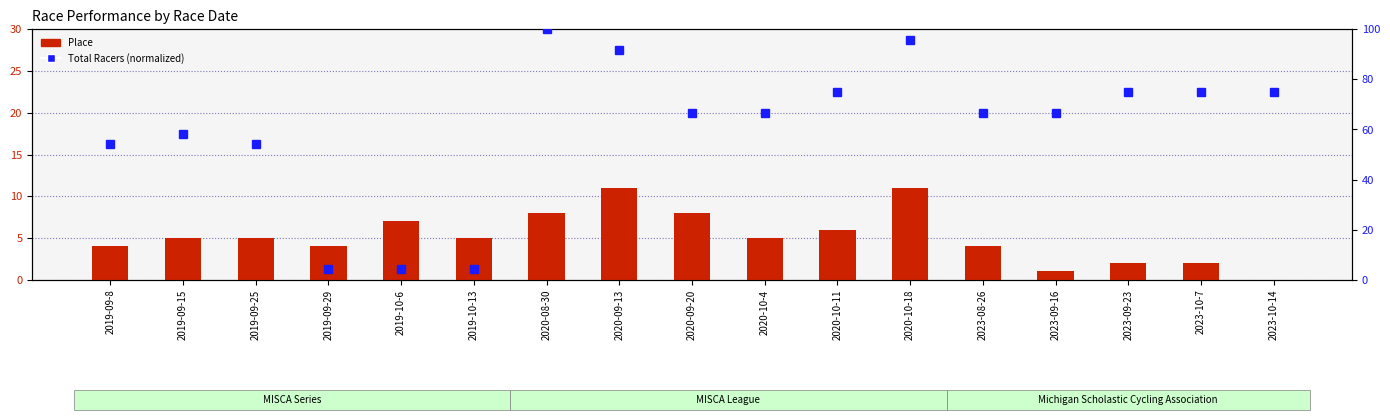

What is the approximate value of Place at 2019-10-13?

5.0